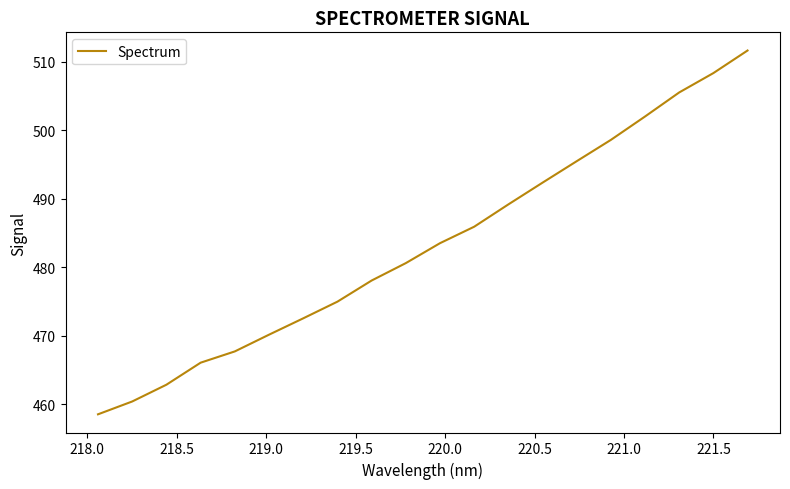

What is the maximum value shown in the chart?

511.6